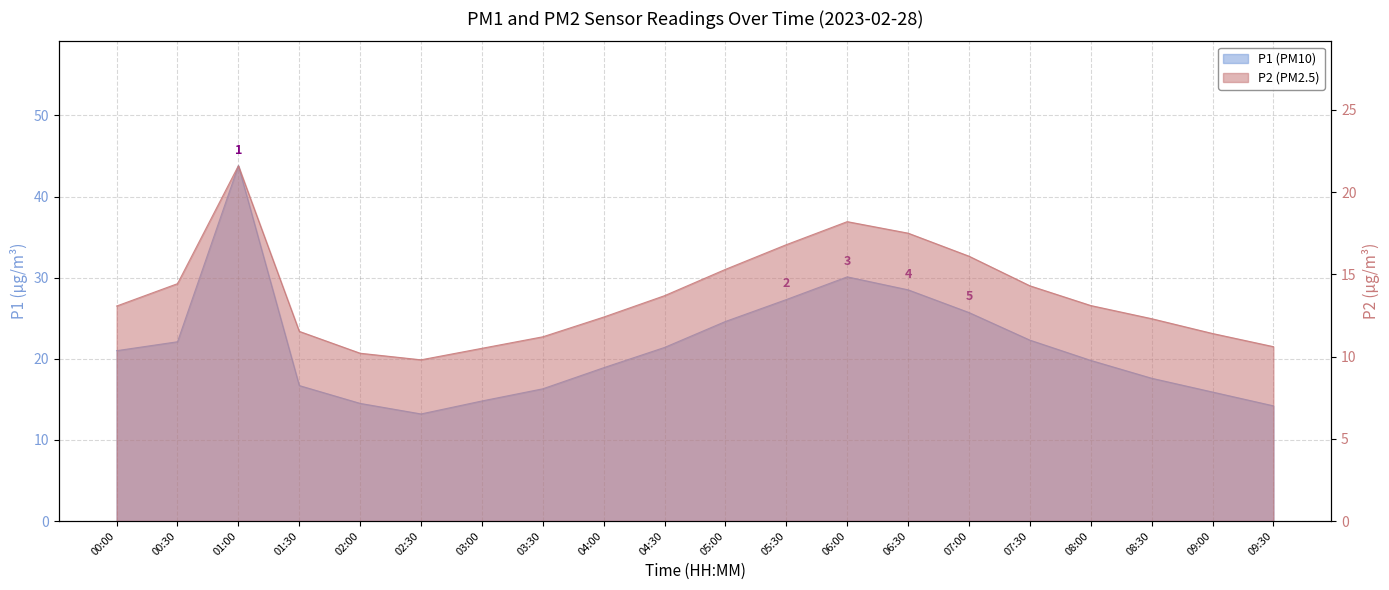

At which category does P2 reach its first local peak?

01:00